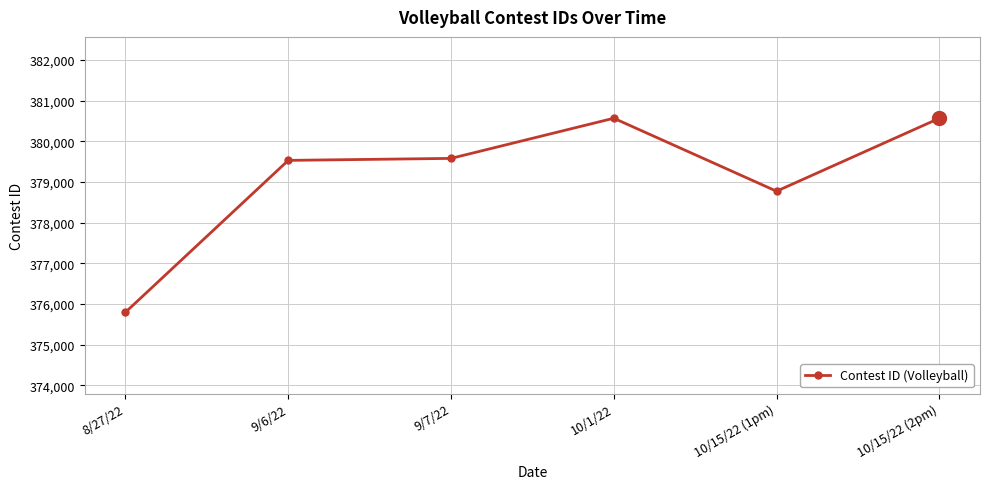

What is the greatest value displayed?

380566